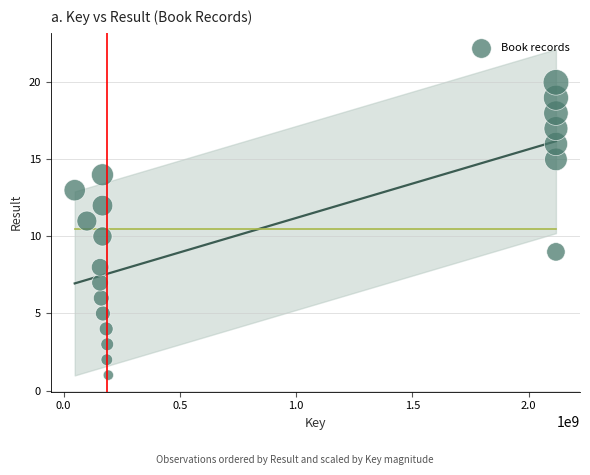

What is the range of X values (max minus min)?

2069785225